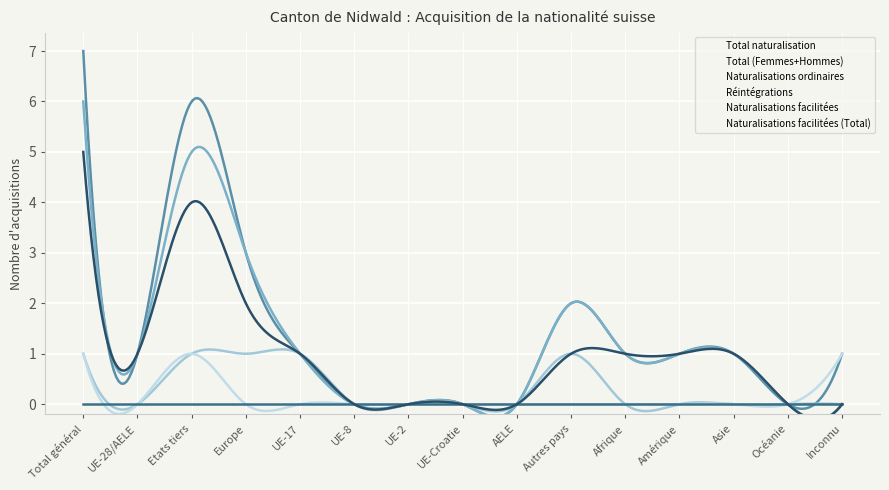

How many positive values does the Naturalisations ordinaires series have?

5